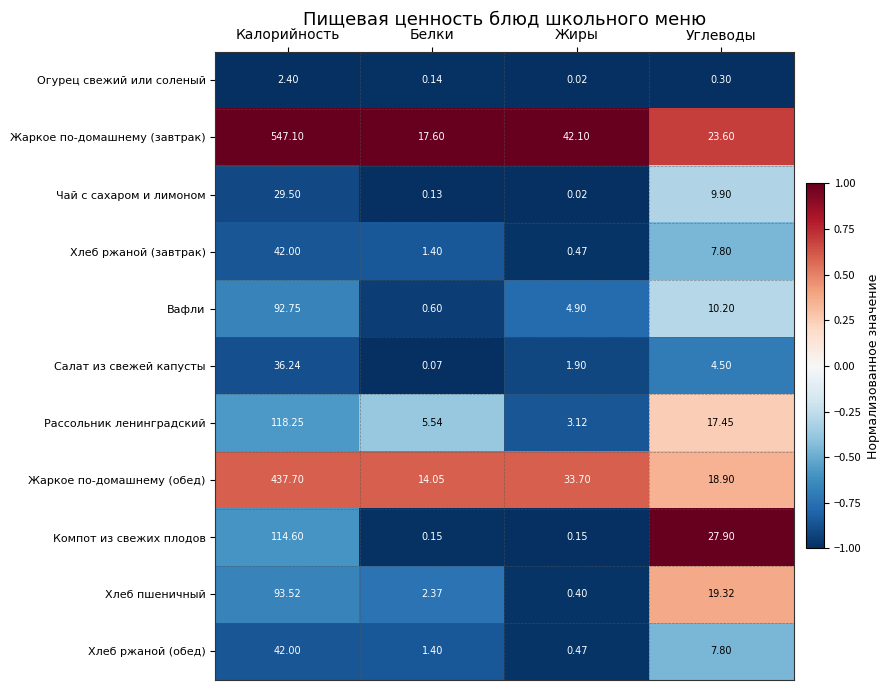

Which category has the lowest value across all series?

Жиры